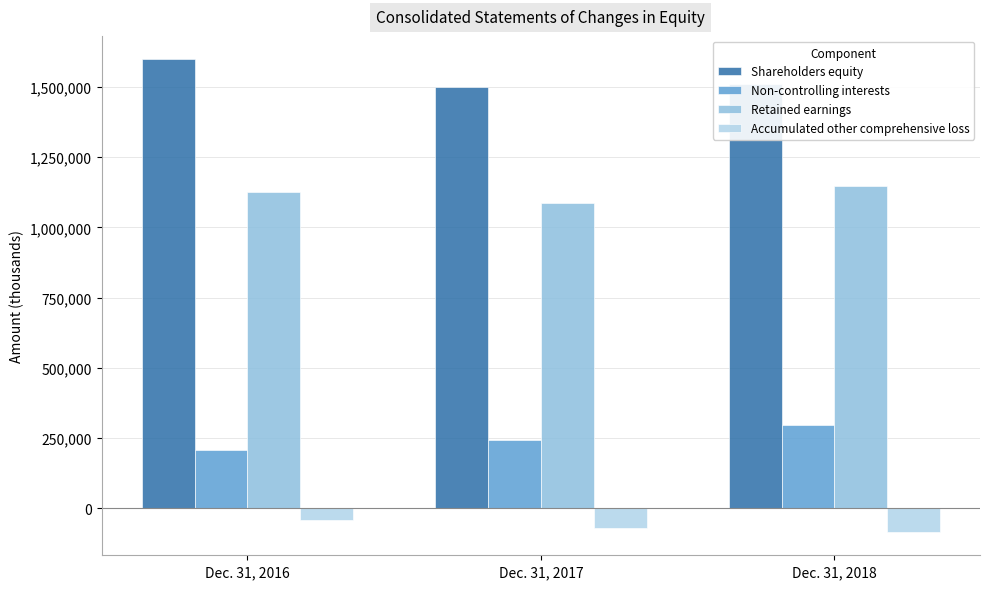

How many data points in Accumulated other comprehensive loss are above -69841?

1